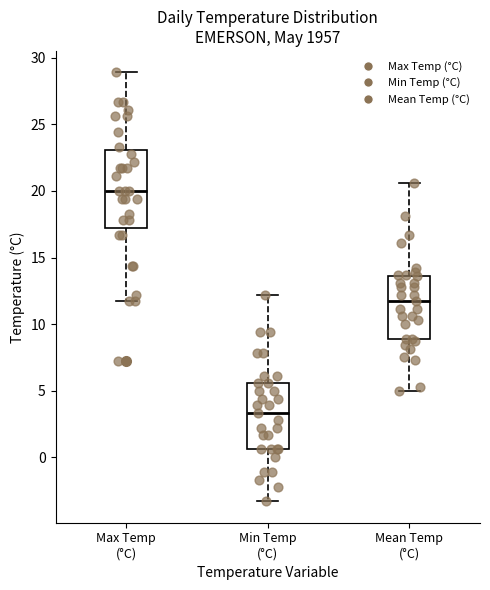

Which box is the tallest, from its lower edge to its upper edge?

Max Temp (°C)